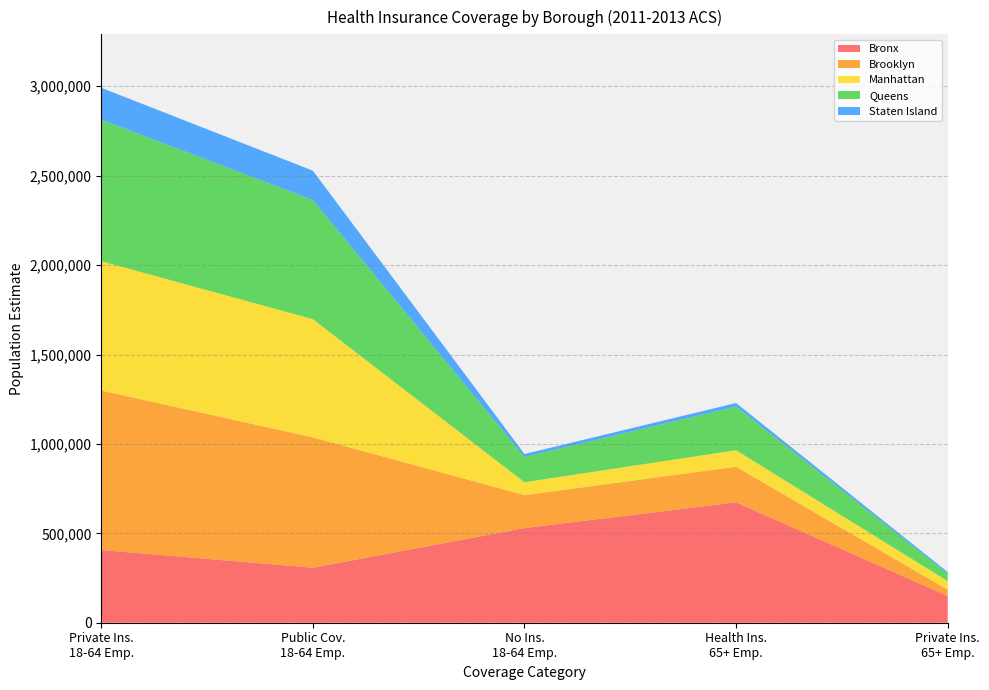

Reading right to left, transcribe all the data shown in this chart.

Bronx: With private health insurance (65+ employed)=149723	With health insurance (65+ employed)=673062	No health insurance (18-64 employed)=529465	With public coverage (18-64 employed)=307517	With private health insurance (18-64 employed)=406437
Brooklyn: With private health insurance (65+ employed)=34870	With health insurance (65+ employed)=199267	No health insurance (18-64 employed)=184044	With public coverage (18-64 employed)=728864	With private health insurance (18-64 employed)=892280
Manhattan: With private health insurance (65+ employed)=48196	With health insurance (65+ employed)=92556	No health insurance (18-64 employed)=72165	With public coverage (18-64 employed)=661197	With private health insurance (18-64 employed)=723172
Queens: With private health insurance (65+ employed)=41040	With health insurance (65+ employed)=243884	No health insurance (18-64 employed)=141274	With public coverage (18-64 employed)=666172	With private health insurance (18-64 employed)=791604
Staten Island: With private health insurance (65+ employed)=9185	With health insurance (65+ employed)=19787	No health insurance (18-64 employed)=16457	With public coverage (18-64 employed)=164330	With private health insurance (18-64 employed)=177907